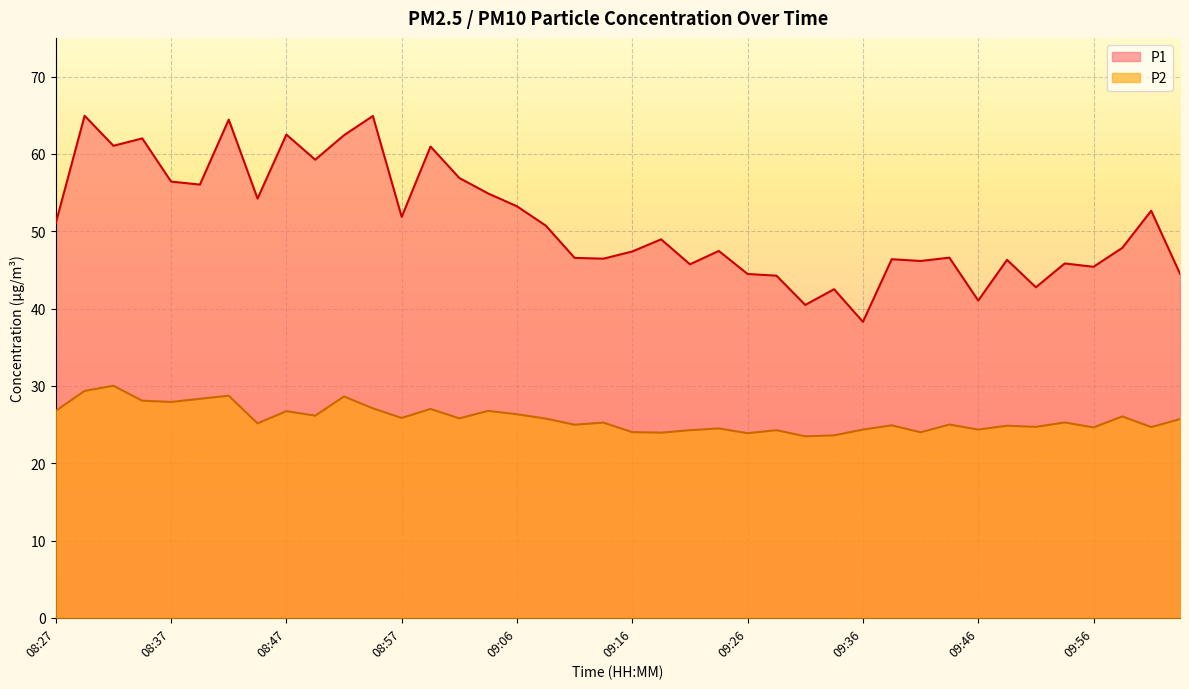

List the series in order of their peak value, lowest first.

P2, P1